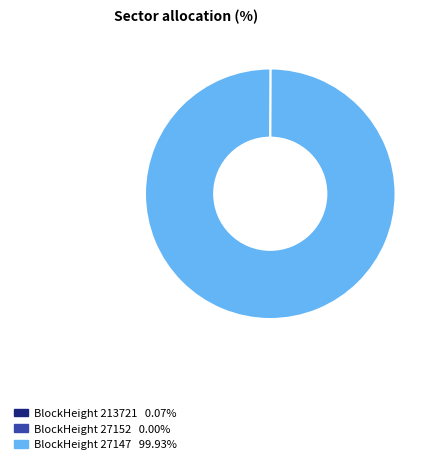

Does any single category account for the majority?

Yes